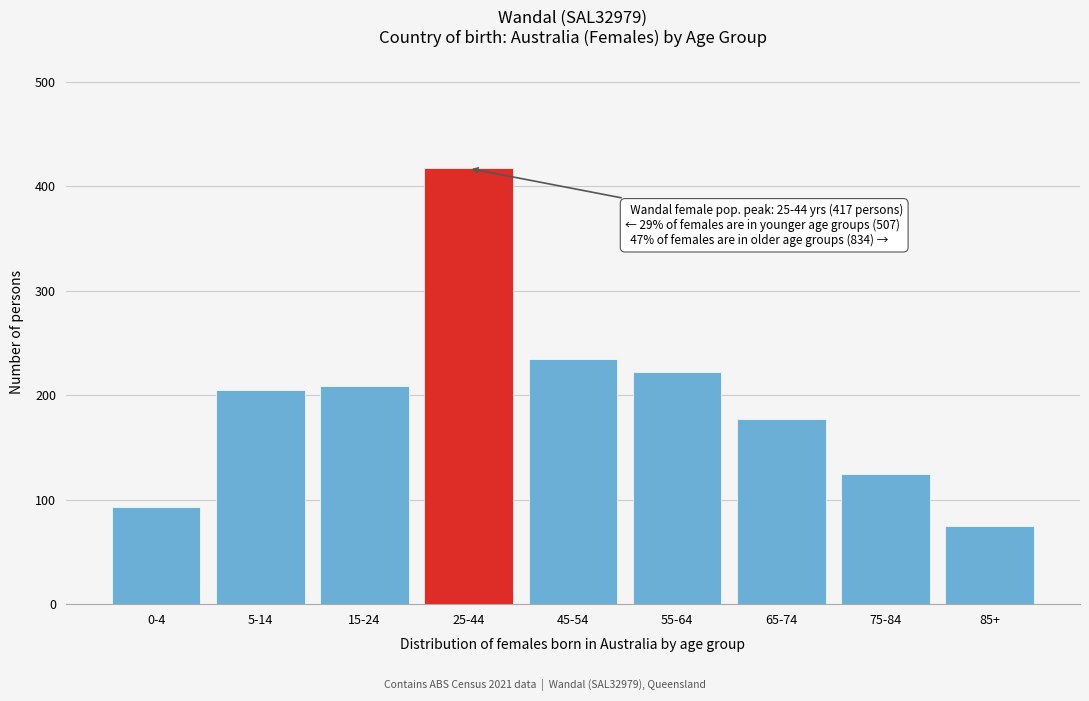

Reading left to right, what are all the values shown in this chart?

0-4=93	5-14=205	15-24=209	25-44=417	45-54=235	55-64=222	65-74=177	75-84=125	85+=75